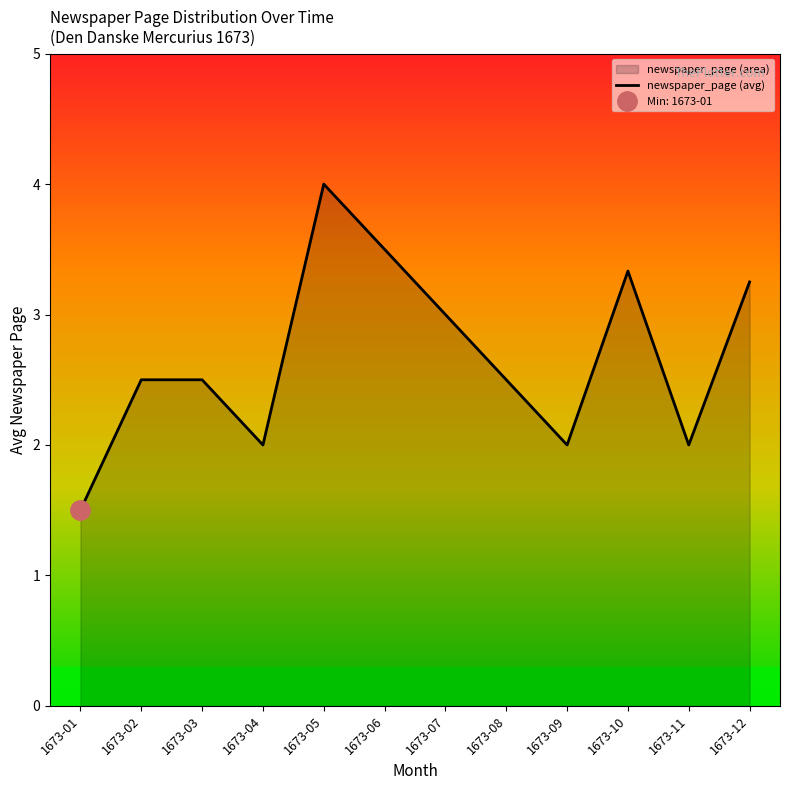

How many interior local peaks (higher than both neighbors) does the data have?

2